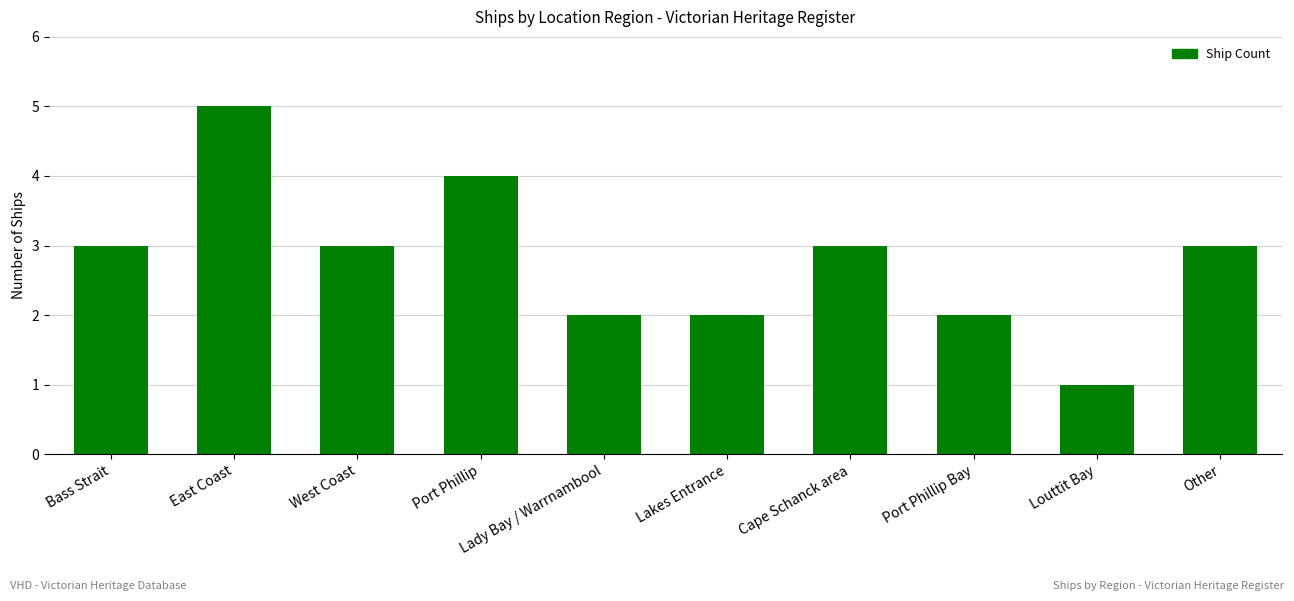

Is it true that the value at Port Phillip Bay is 2?

True